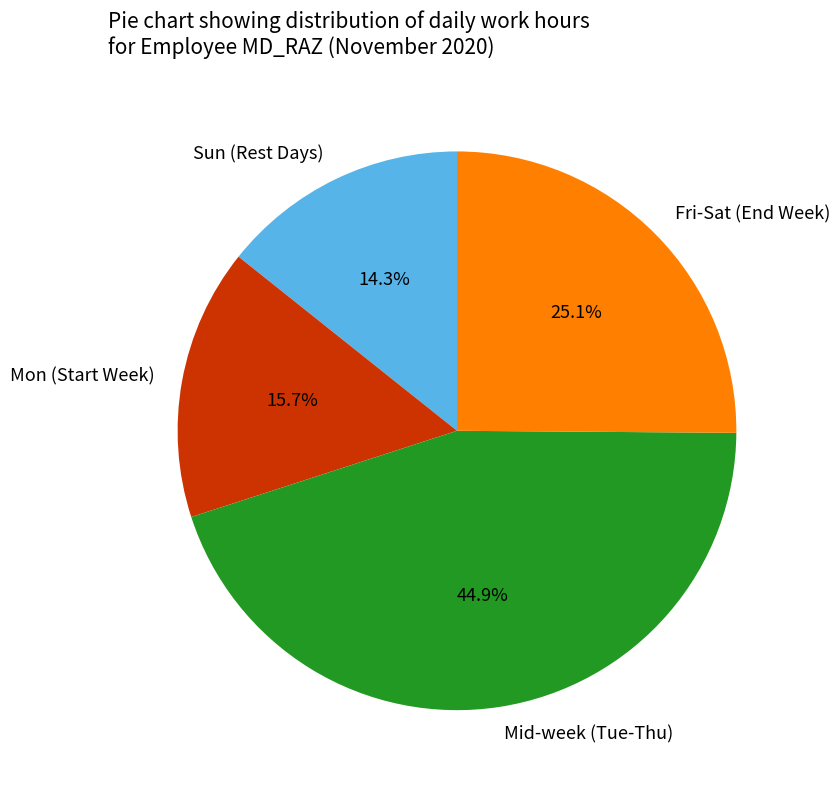

Rank the categories by value from lowest to highest.

Sun (Rest Days), Mon (Start Week), Fri-Sat (End Week), Mid-week (Tue-Thu)